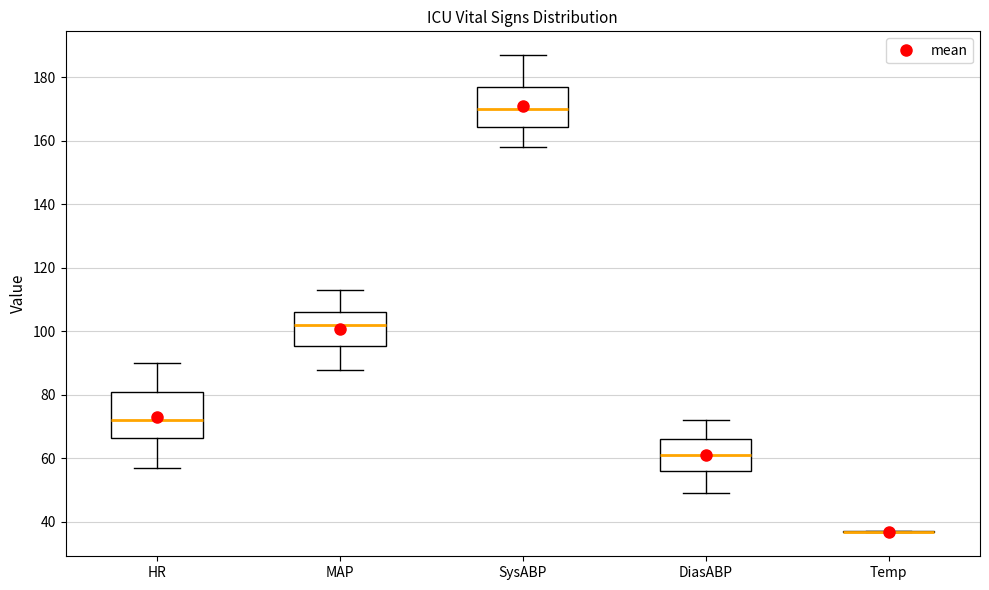

Reading left to right, read every box against the y-axis: the position of its median line, the range the box covers, and the ends of its whiskers. The values are not printed on the chart, so give them approximately, as read against the axis.

HR: median 72, box 66 to 82, whiskers 58 to 90
MAP: median 102, box 96 to 106, whiskers 88 to 114
SysABP: median 170, box 164 to 178, whiskers 158 to 188
DiasABP: median 62, box 56 to 66, whiskers 50 to 72
Temp: box collapsed to a line at 36, whiskers 36 to 38